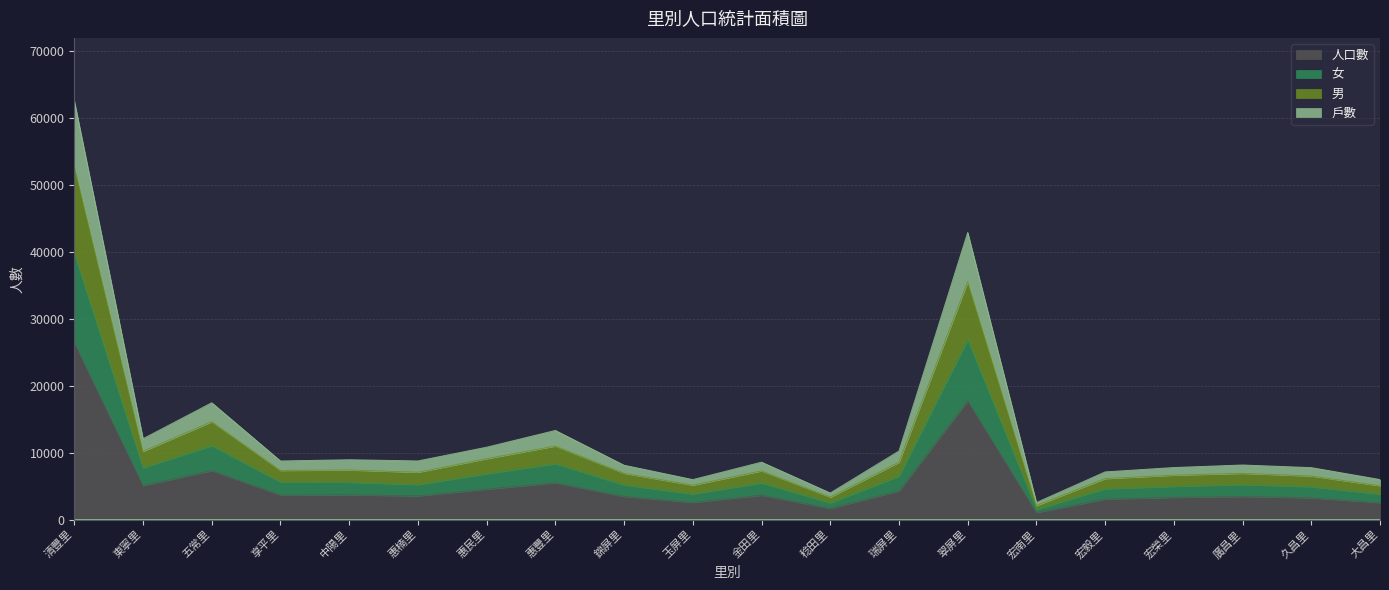

At which label does 人口數 reach its peak?

清豐里